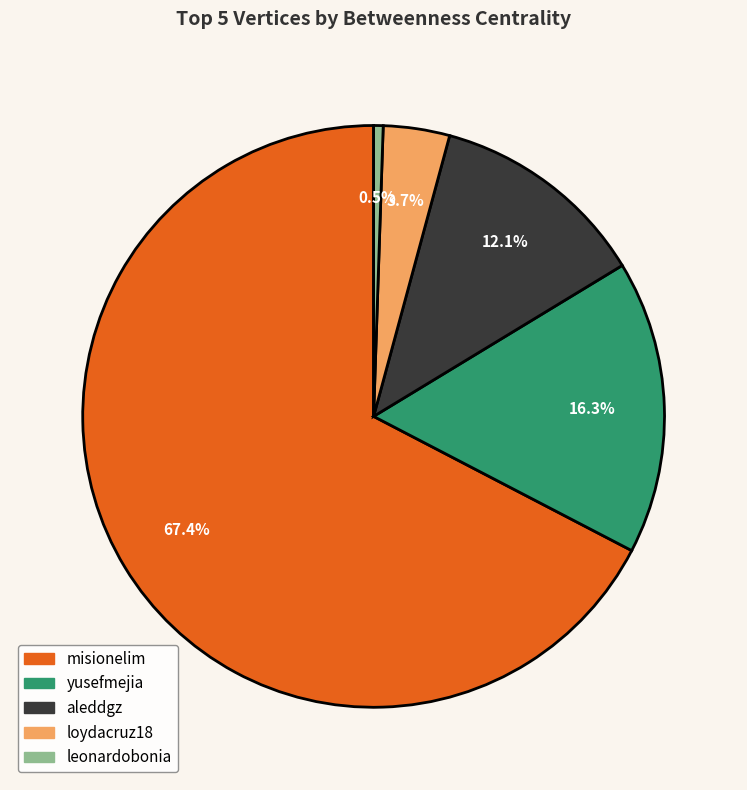

Combined, what portion of the pie is aleddgz and yusefmejia?

28.4%